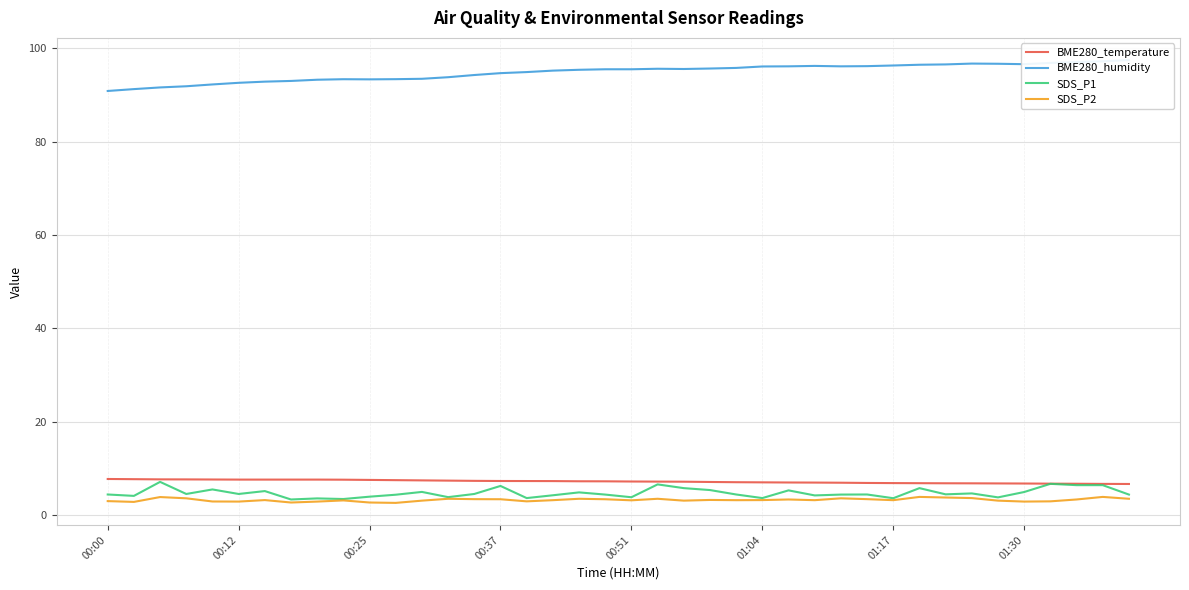

At 26, list the series in order from smallest to largest.

SDS_P2, SDS_P1, BME280_temperature, BME280_humidity